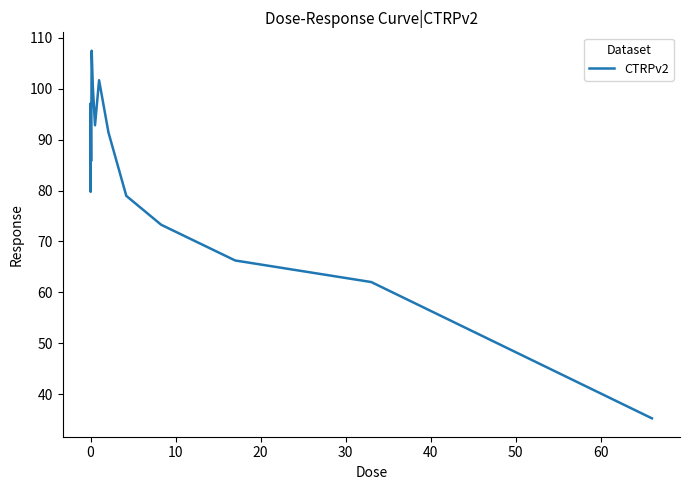

What is the minimum value shown in the chart?

35.2